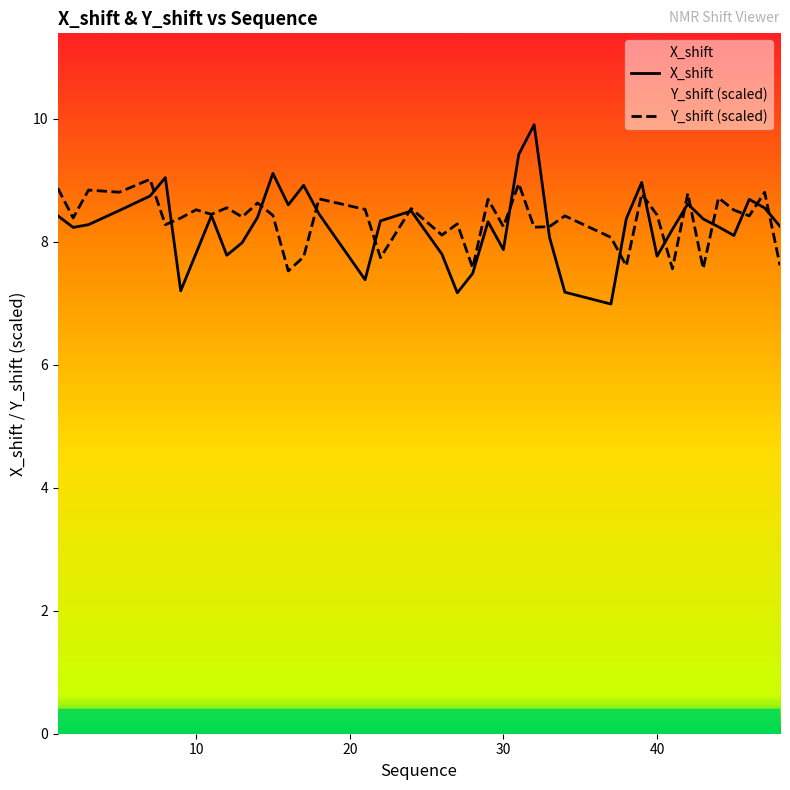

What are all the series names shown in the legend?

X_shift, Y_shift